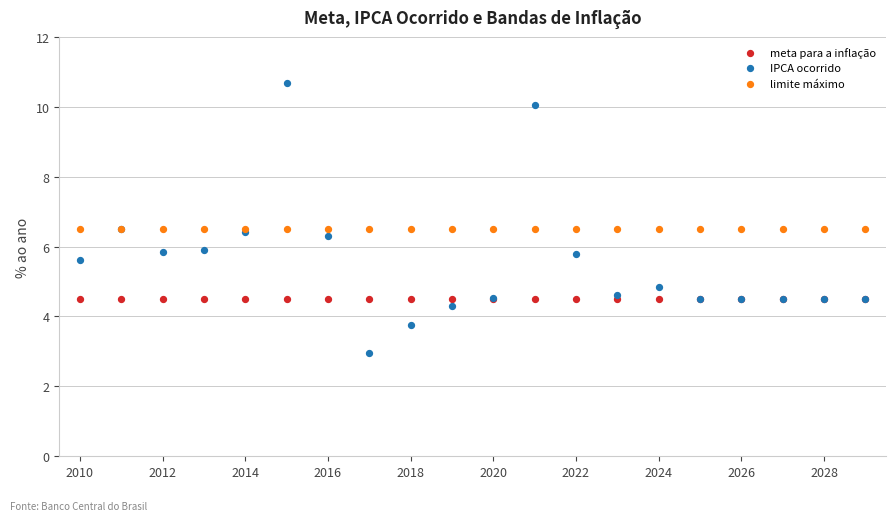

What are all the series names shown in the legend?

meta para a inflação, IPCA ocorrido, limite máximo